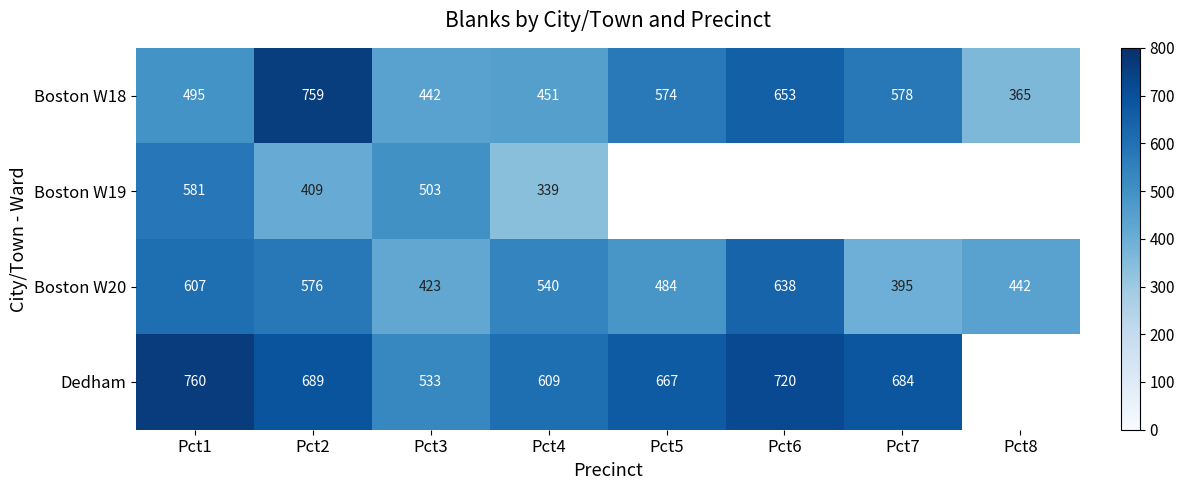

What is the greatest value displayed?

760.0